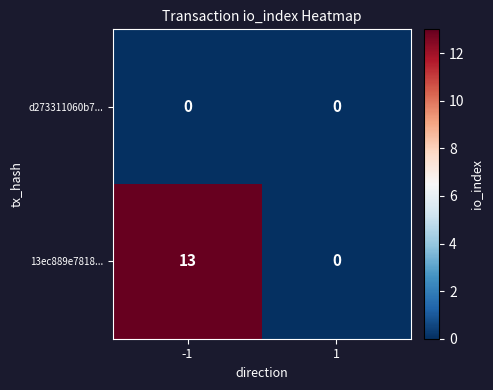

Reading right to left, list all the values displayed in this chart.

d273311060b7...: 0	0
13ec889e7818...: 0	13